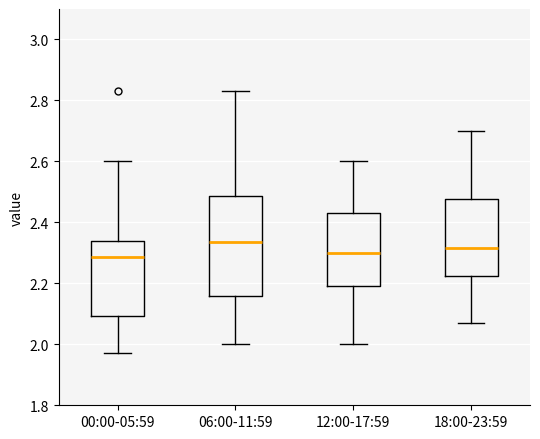

Which box is the tallest, from its lower edge to its upper edge?

06:00-11:59